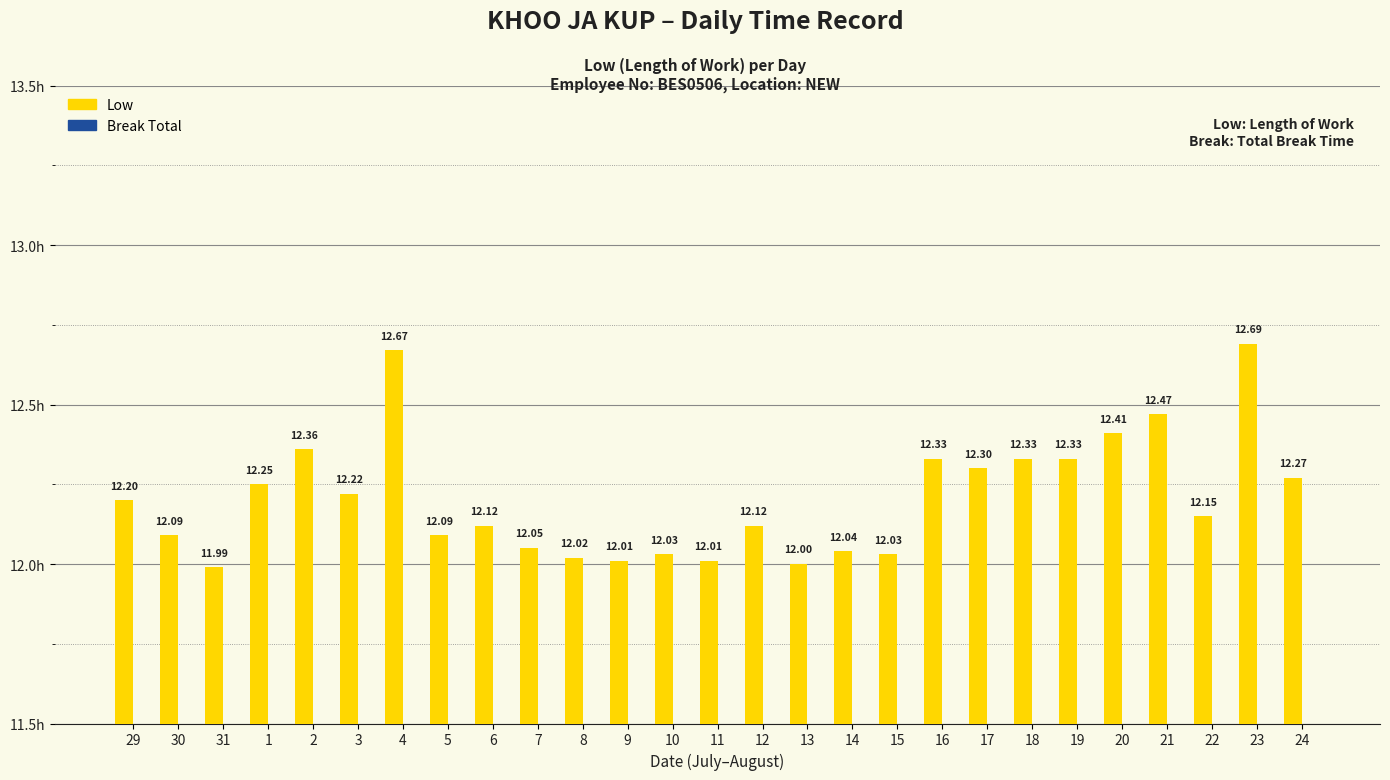

Between 30 and 24, which is larger?

24